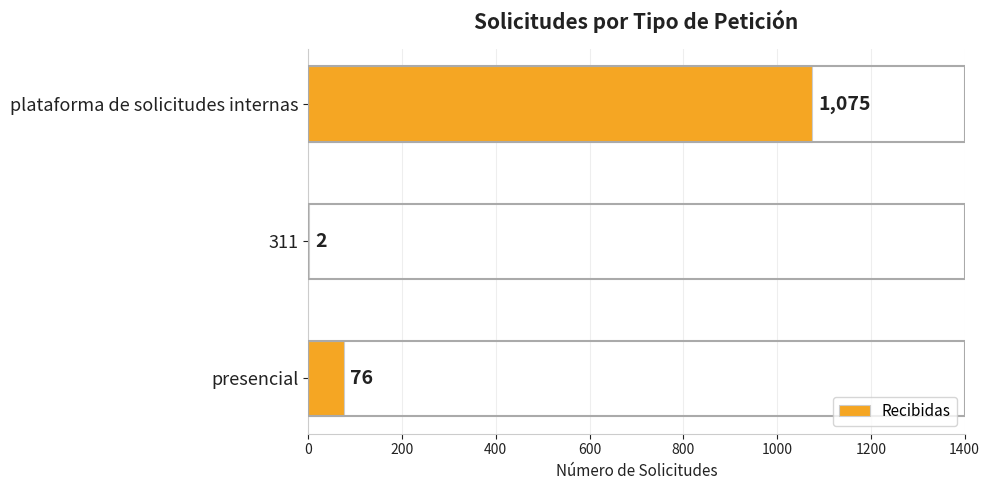

What is the change in value from presencial to 311?

-74